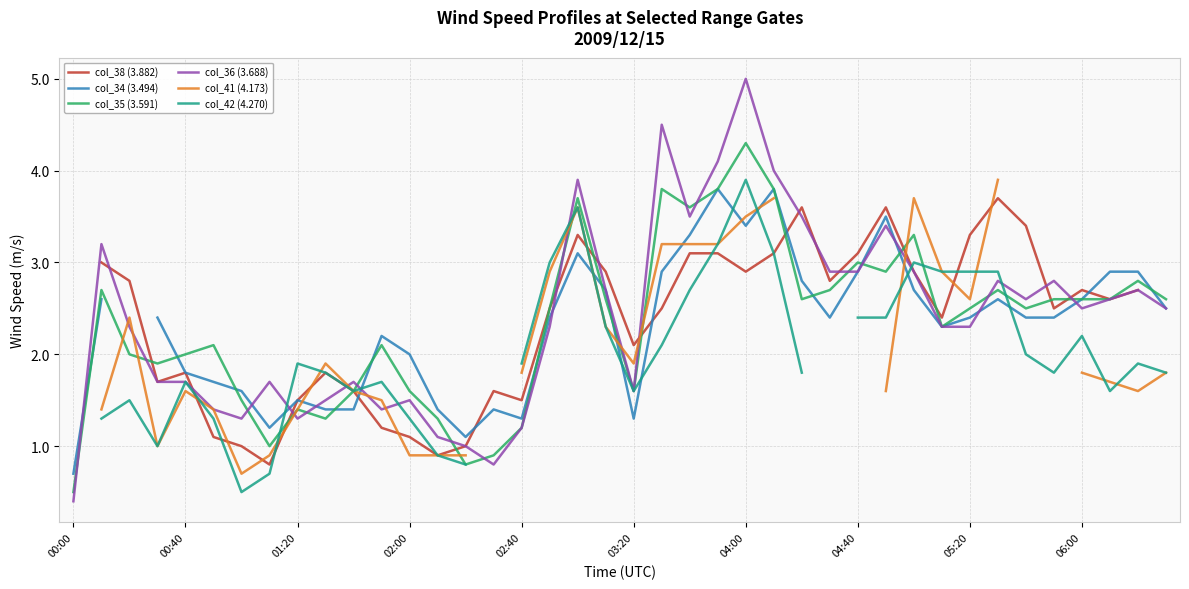

How many lines are shown in the chart?

6